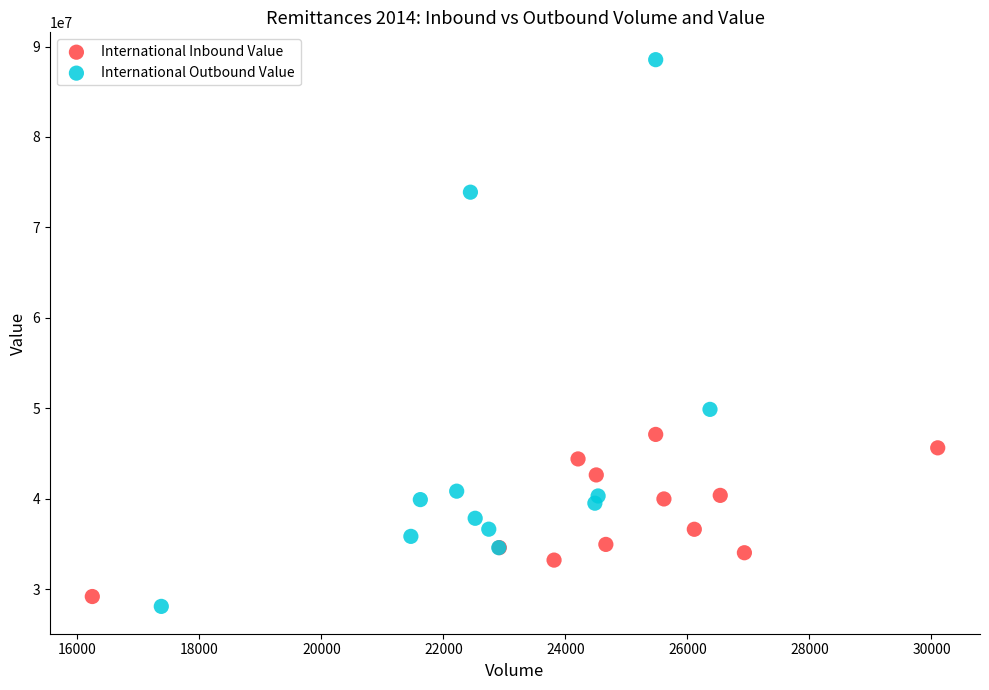

Which series reaches the maximum Y coordinate?

International Outbound Value